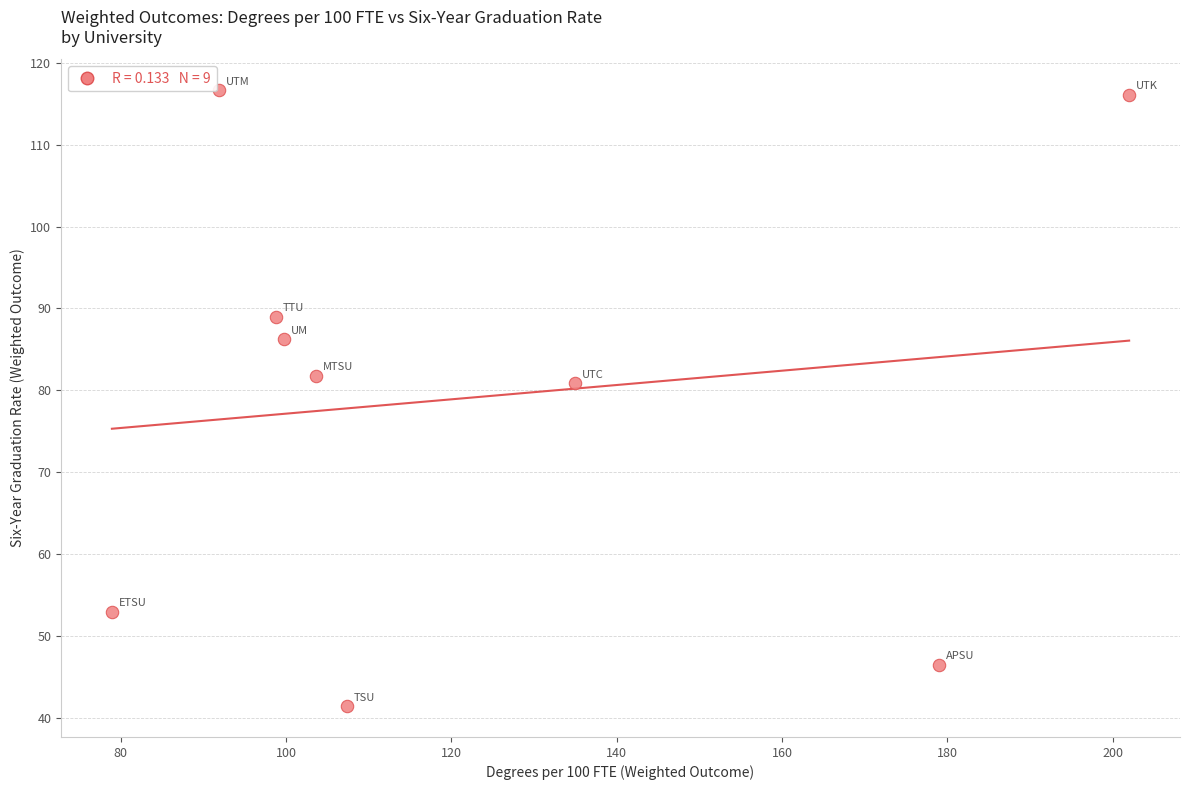

What is the average Y value?

79.1